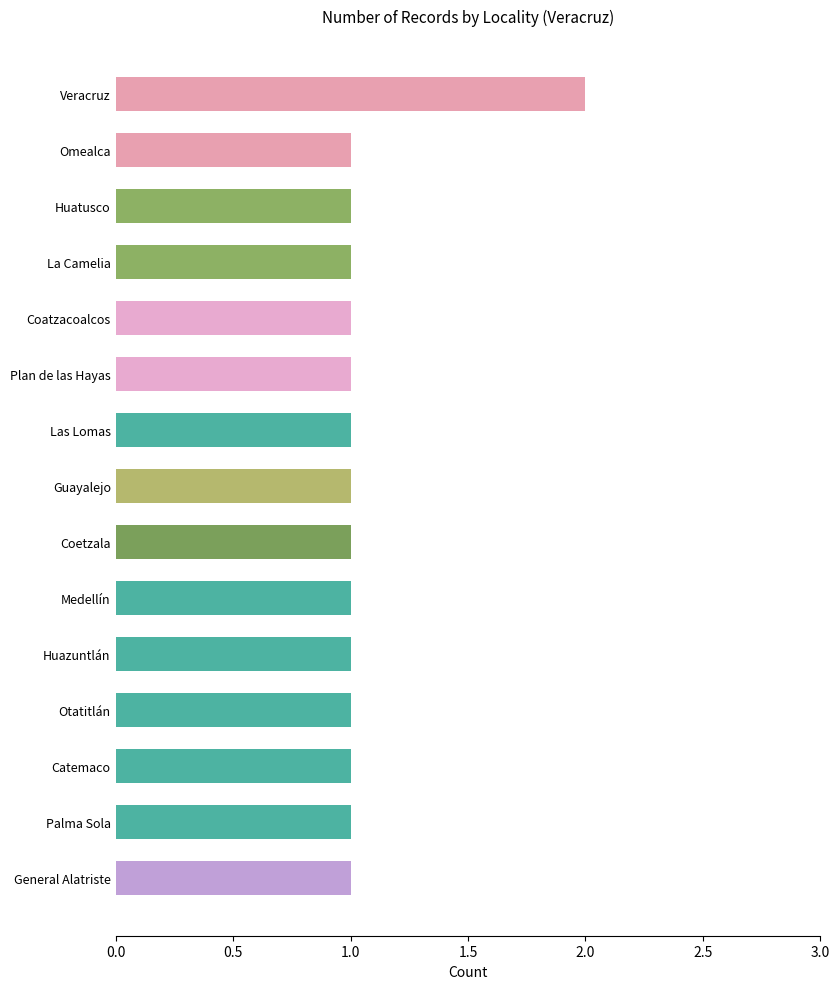

What is the label of the 2nd bar from the bottom?

Palma Sola